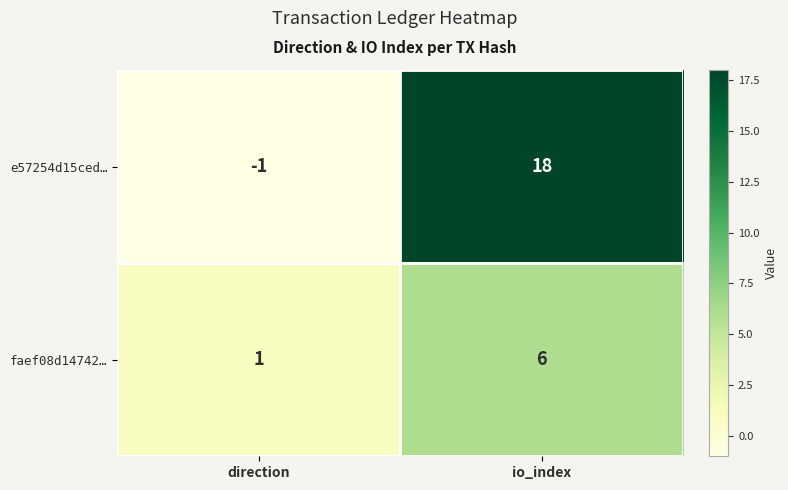

How many values in e57254d15ced… are above zero?

1